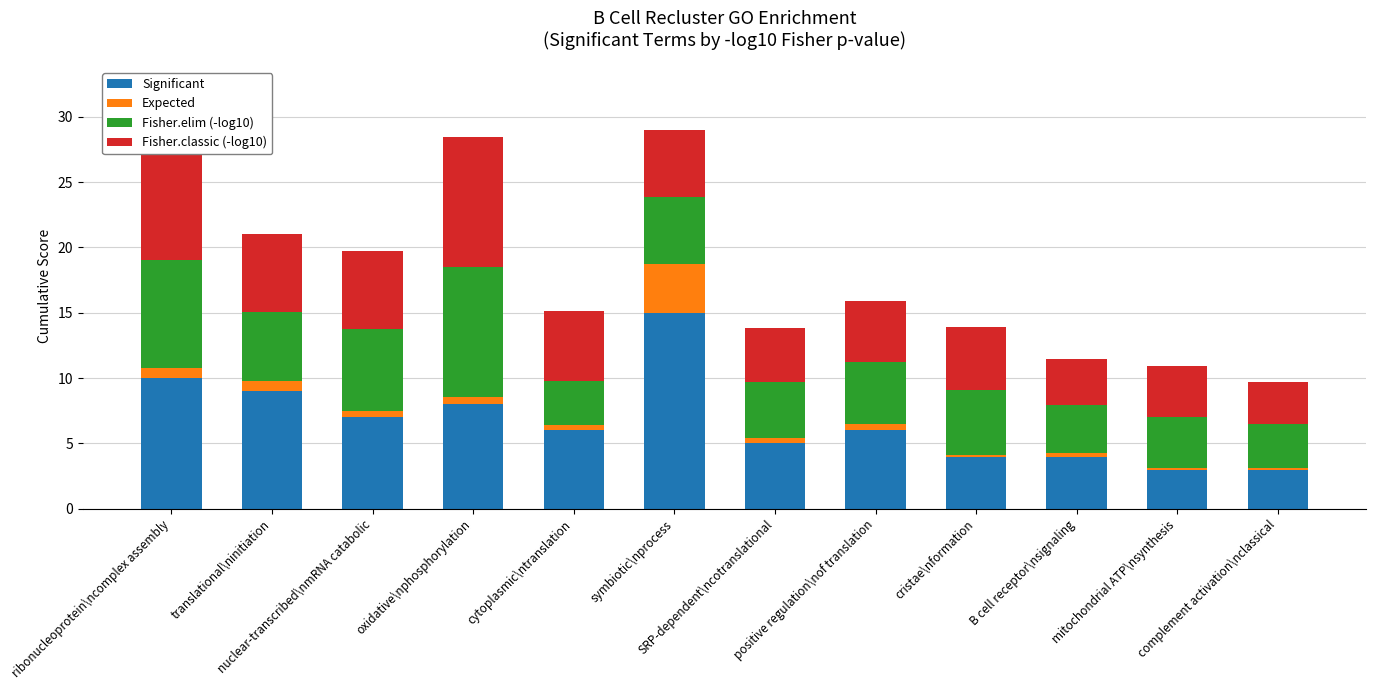

What is the maximum value for Significant?

15.0